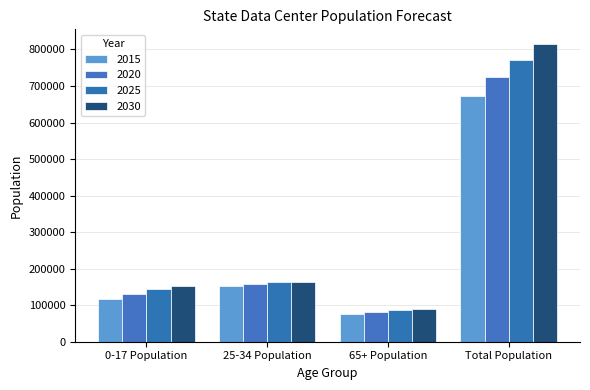

How many data points in 2015 are less than 152335?

2